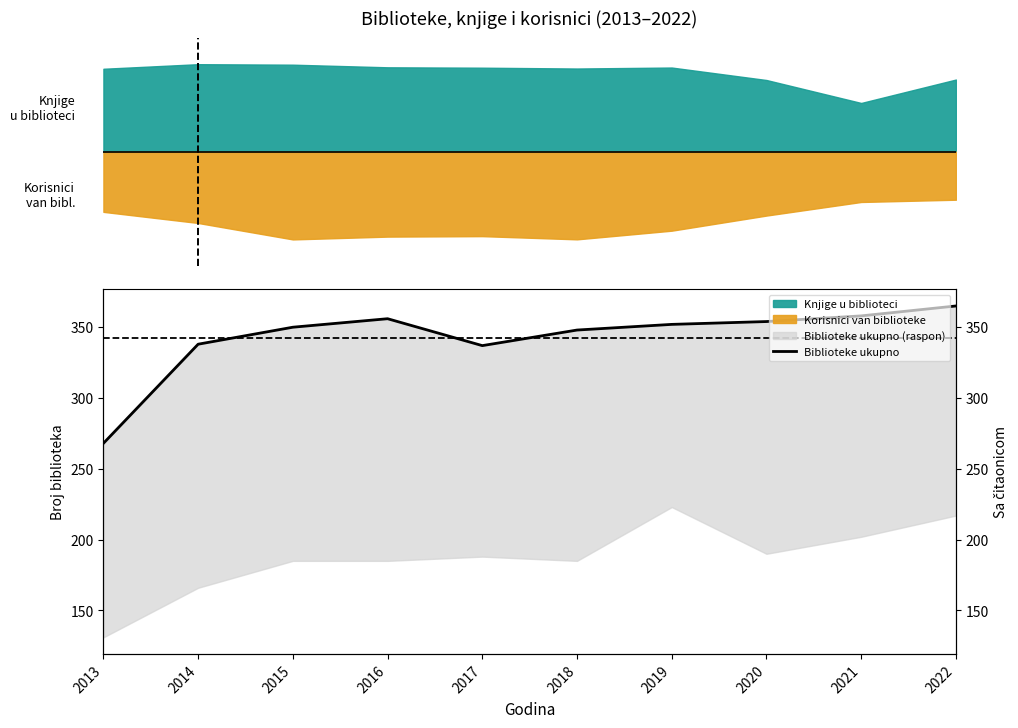

What is the minimum value shown in the chart?

268